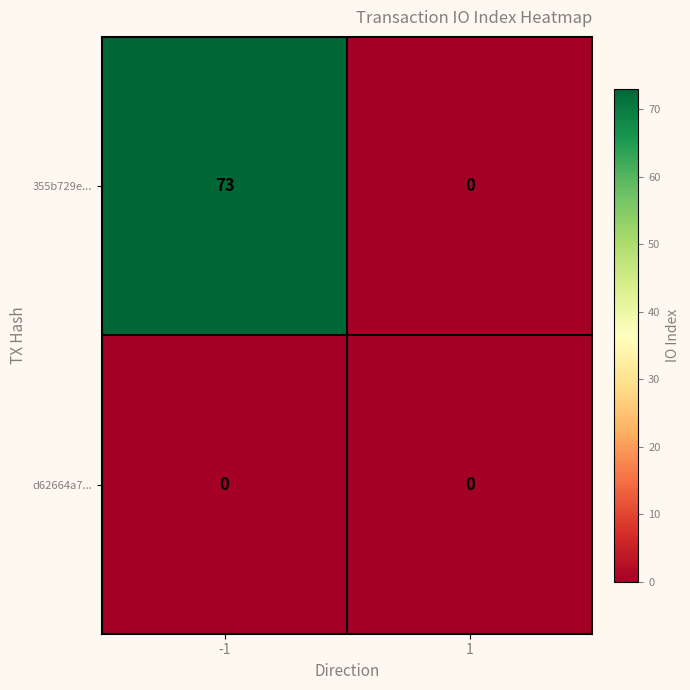

Which category has the highest value across all series?

-1